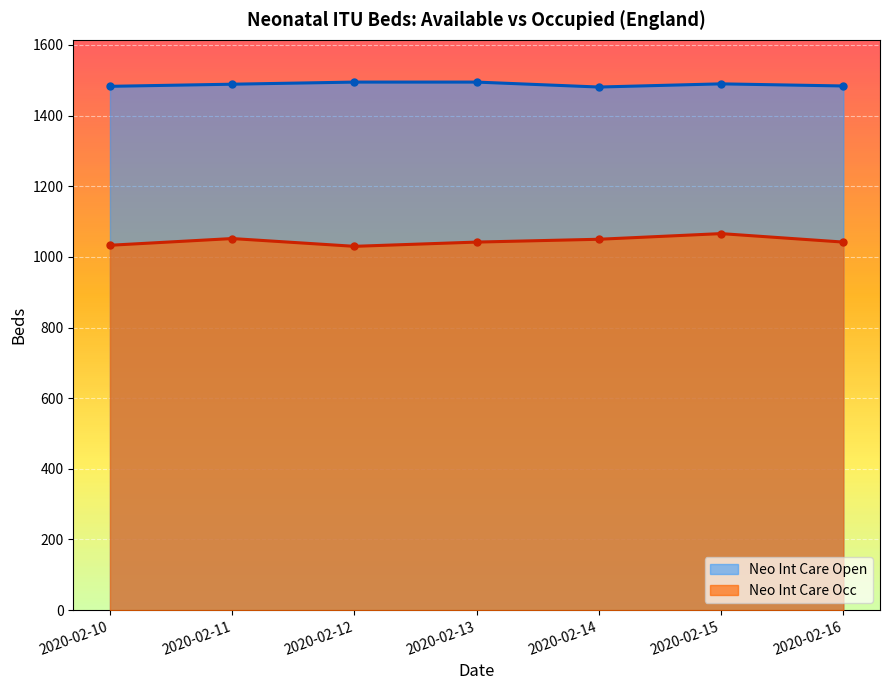

What is the spread (max minus min) of values at 2020-02-12?

465